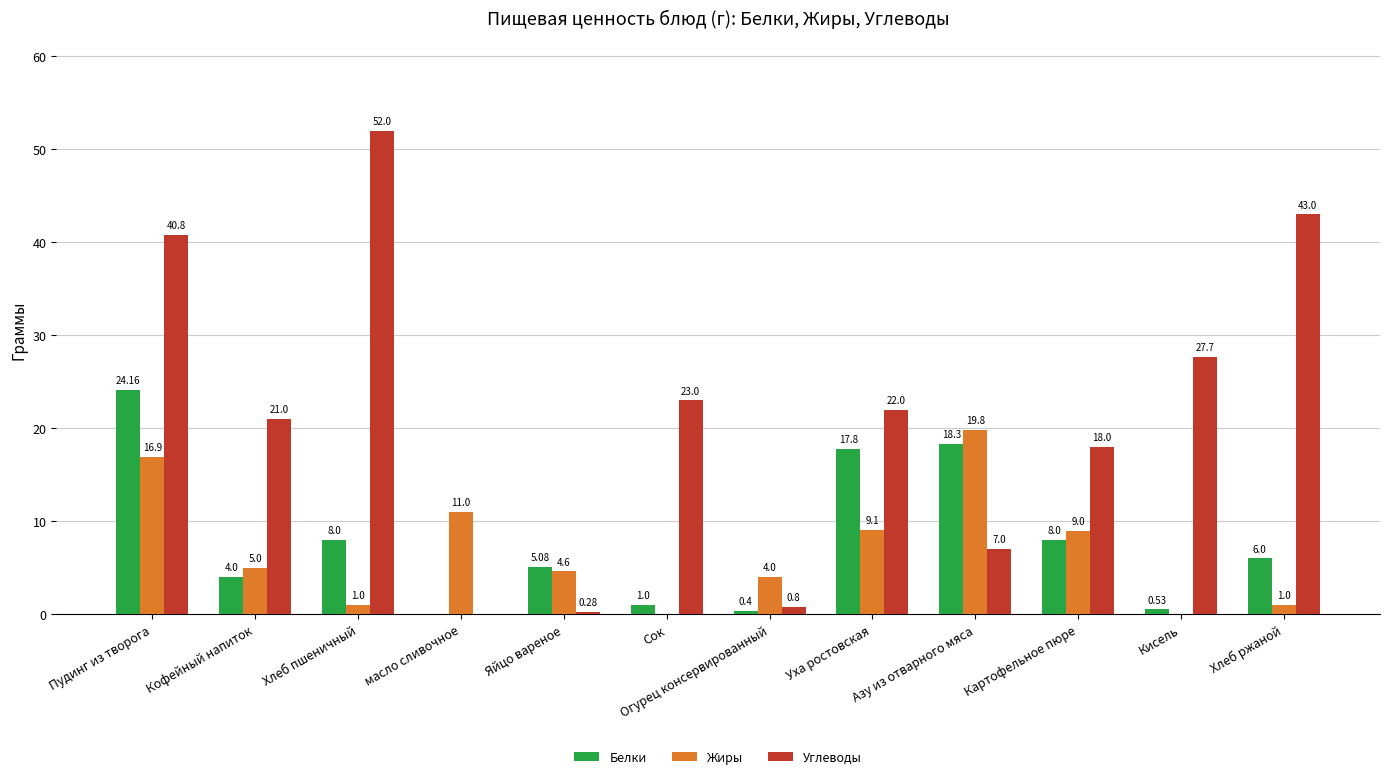

What is the sum of all Жиры values?

81.4